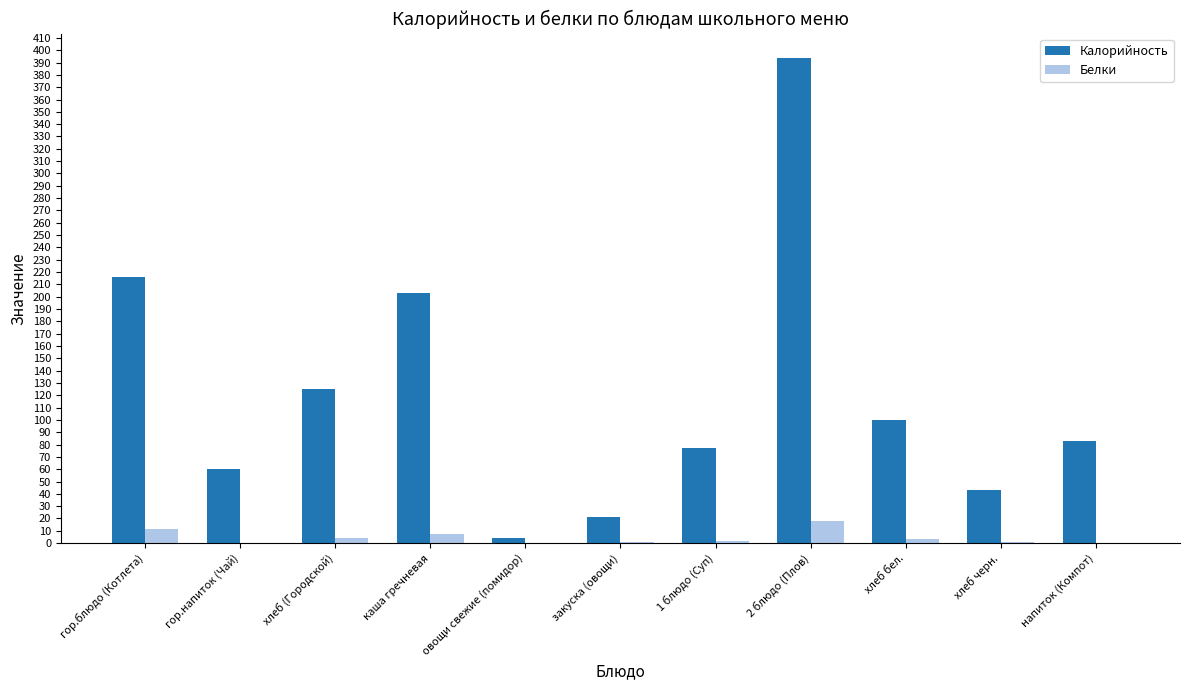

How many categories are shown in the chart?

11